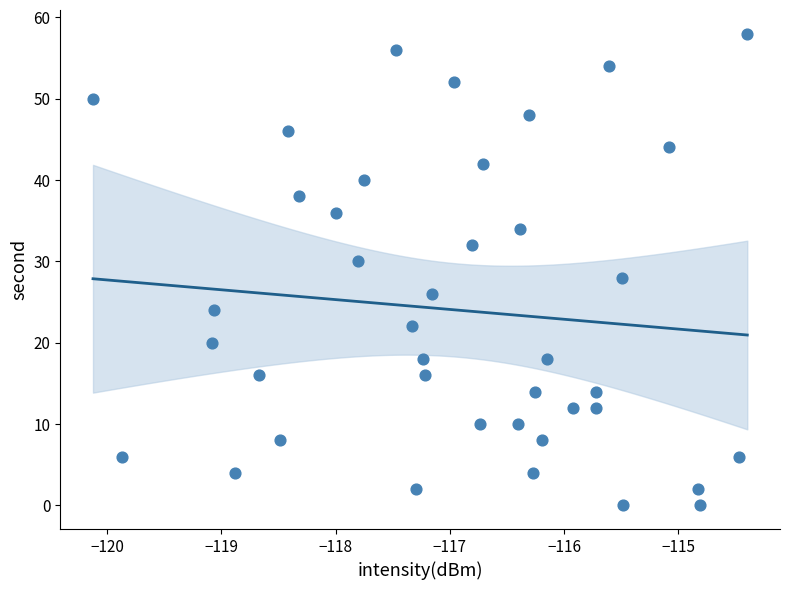

What is the range of Y values (max minus min)?

58